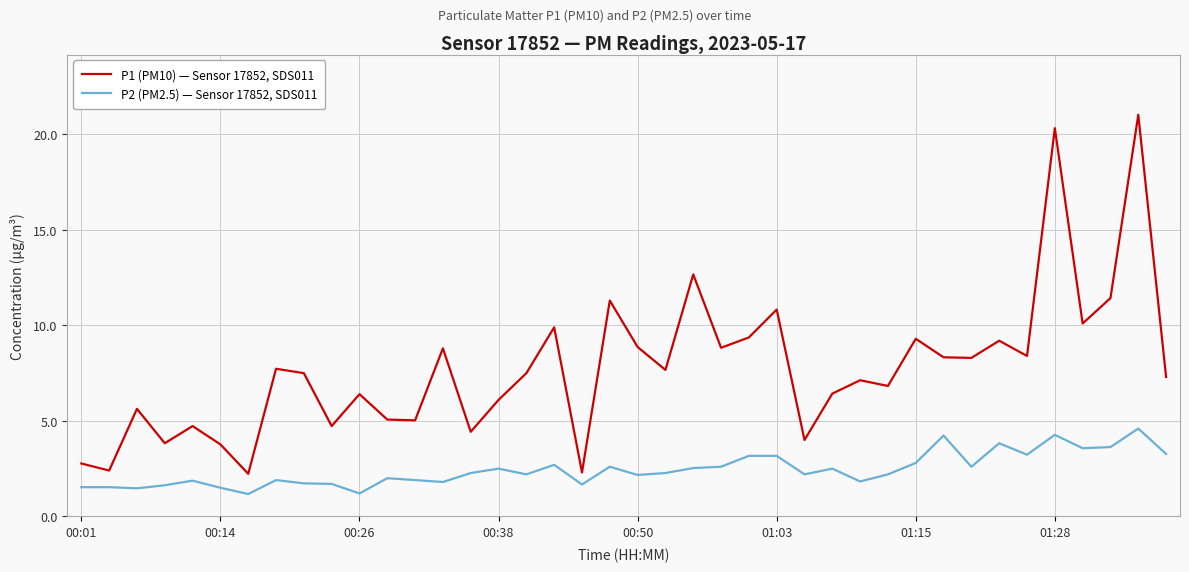

Which series has the widest spread of values?

P1 (PM10) — Sensor 17852, SDS011